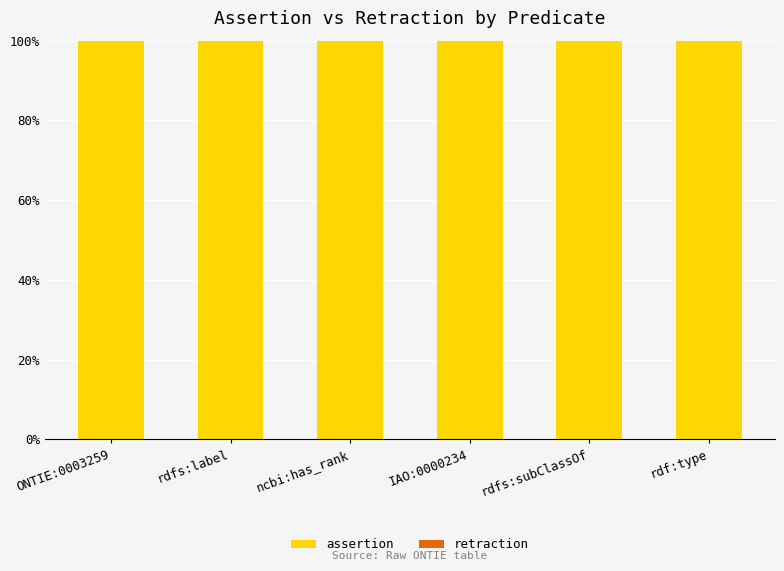

Reading left to right, transcribe all the data shown in this chart.

assertion: ONTIE:0003259=100	rdfs:label=100	ncbi:has_rank=100	IAO:0000234=100	rdfs:subClassOf=100	rdf:type=100
retraction: ONTIE:0003259=0	rdfs:label=0	ncbi:has_rank=0	IAO:0000234=0	rdfs:subClassOf=0	rdf:type=0